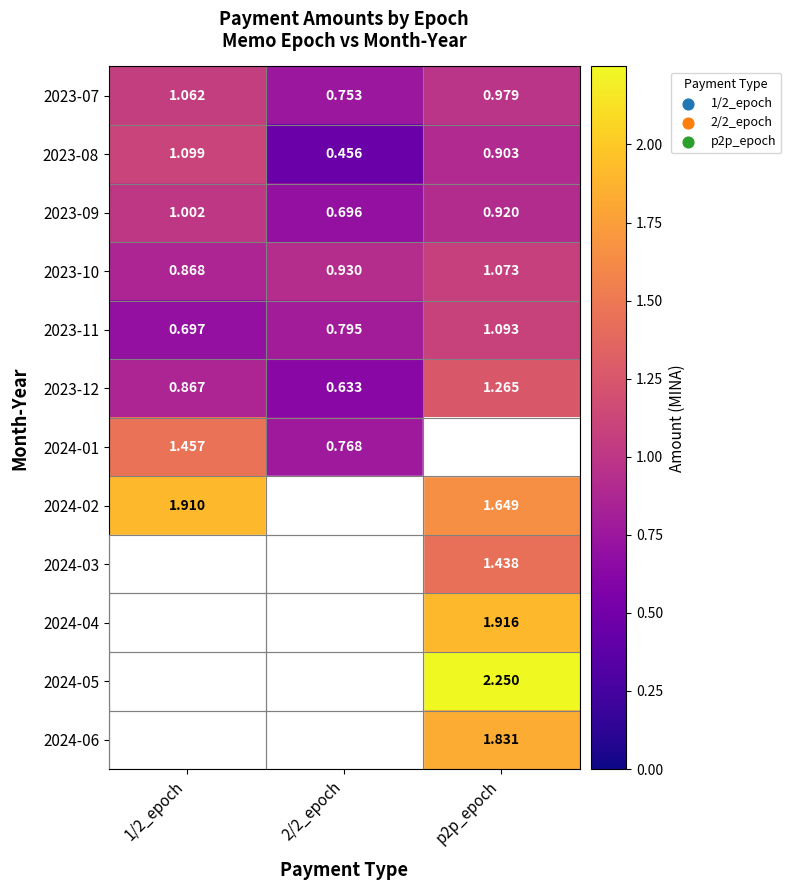

True or false: 2023-07 has a value of 1.0 at p2p_epoch.

True